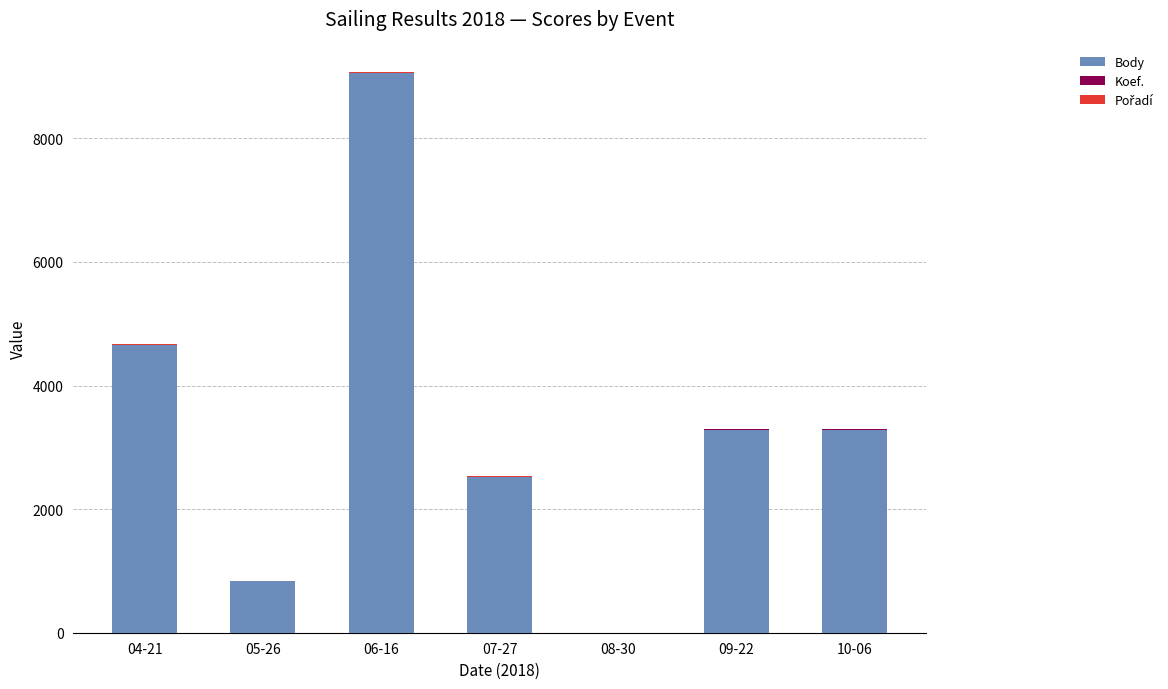

At which category is the sum across all series the highest?

06-16